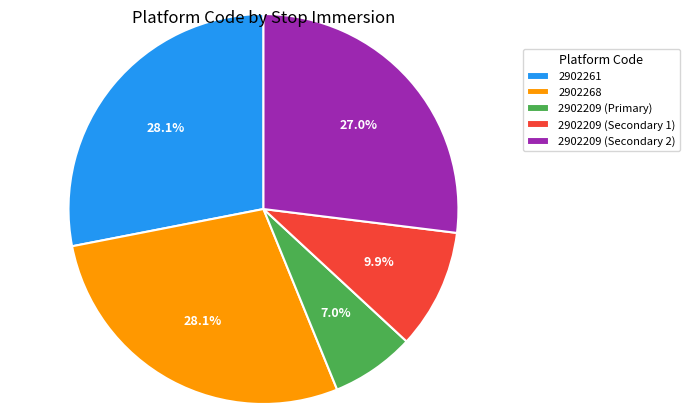

How many segments does this pie chart have?

5